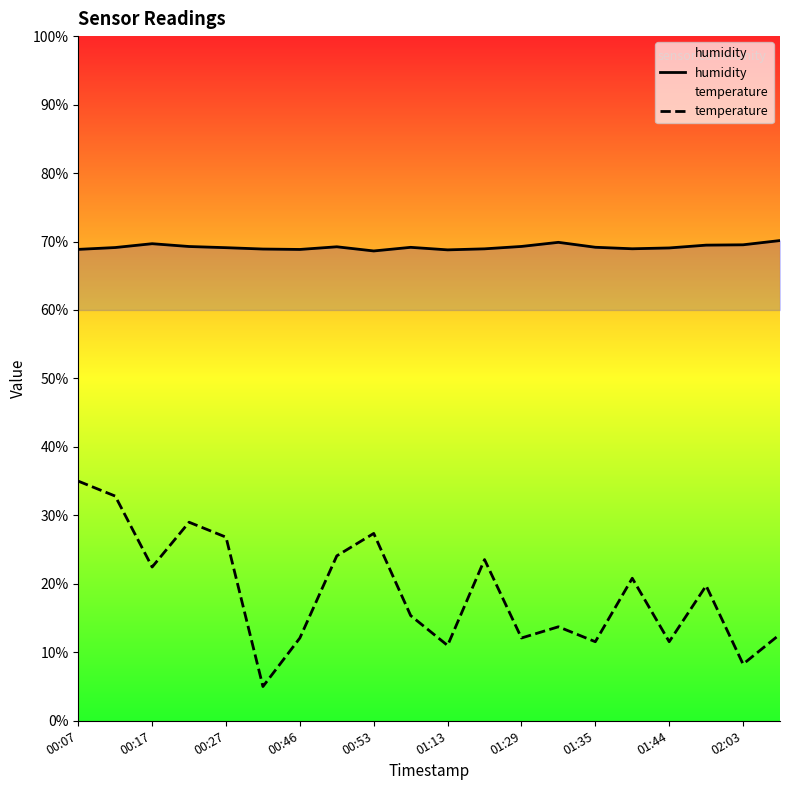

In temperature, how many points are lower than both neighbors (excluding endpoints)?

7